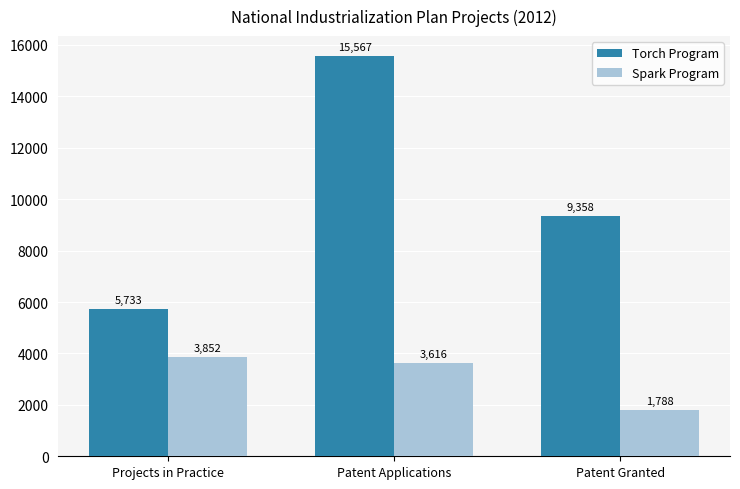

List the series in order of their overall mean, lowest first.

Spark Program, Torch Program